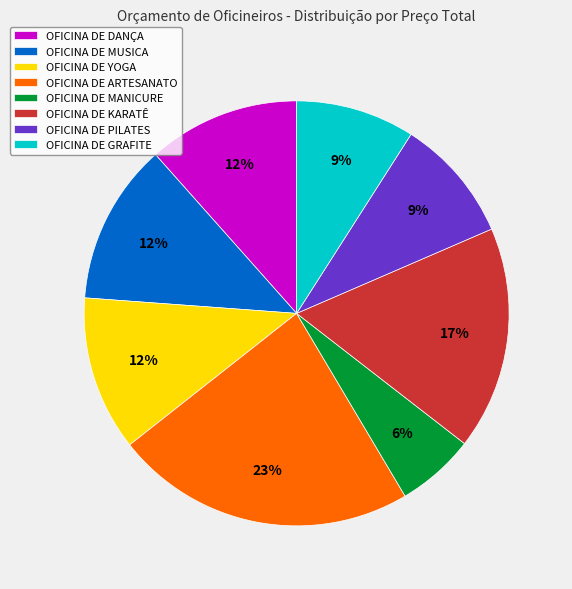

What is the ratio of the value at OFICINA DE YOGA to the value at OFICINA DE ARTESANATO?

0.5